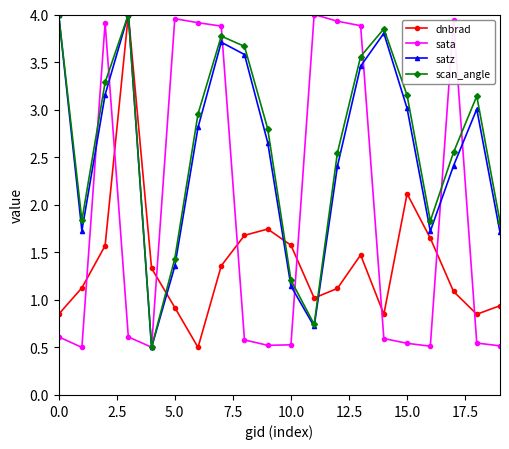

In satz, how many points are higher than both neighbors (excluding endpoints)?

4